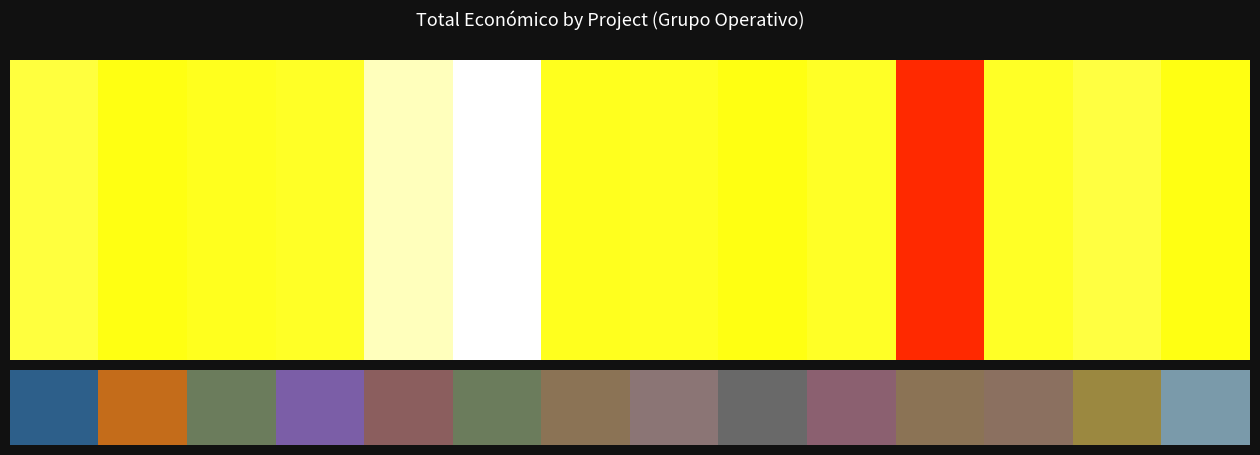

What is the ratio of the value at 11 to the value at 4?

2.8